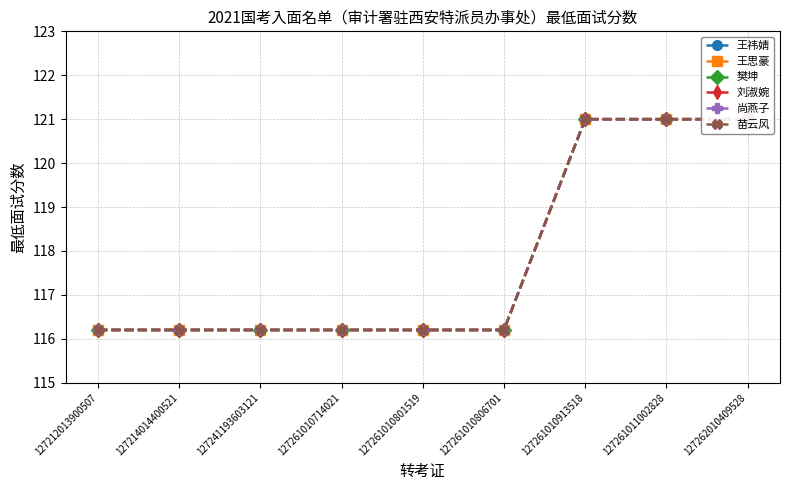

How many lines are shown in the chart?

6